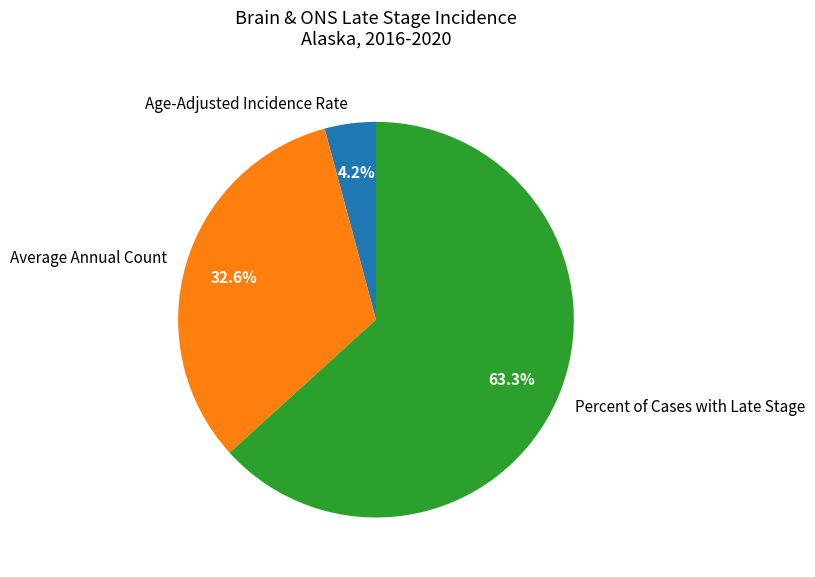

Count the number of slices in the pie.

3